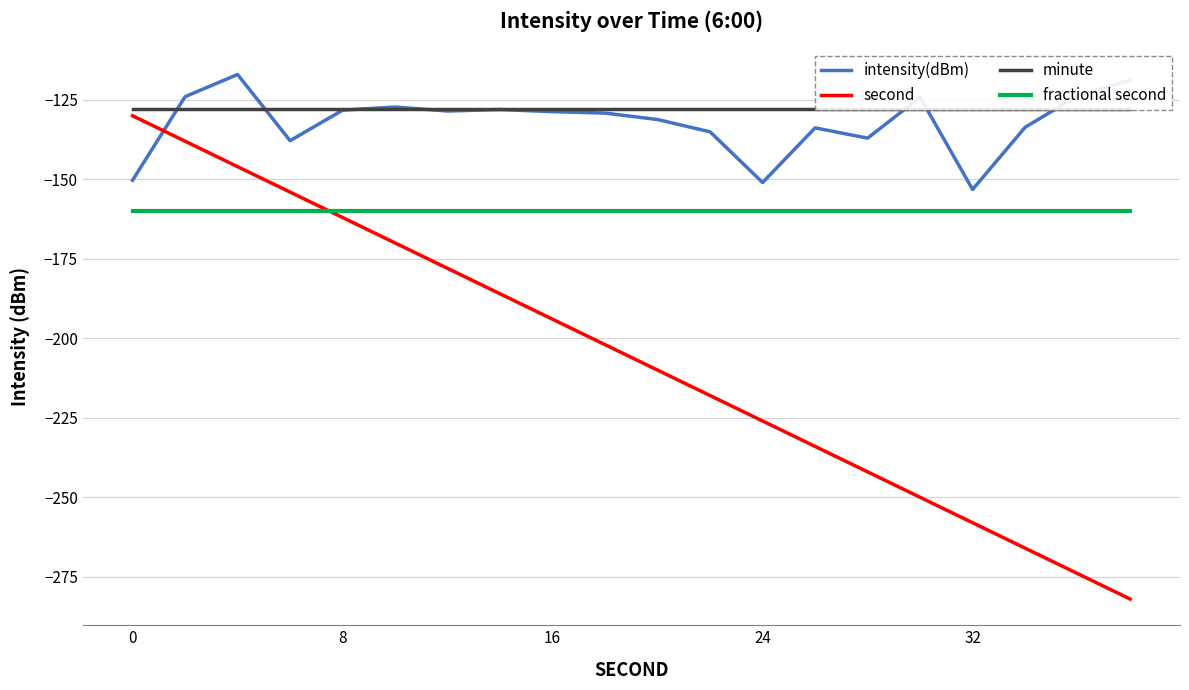

The fractional second series shows -160.0 at 32. True or false?

True